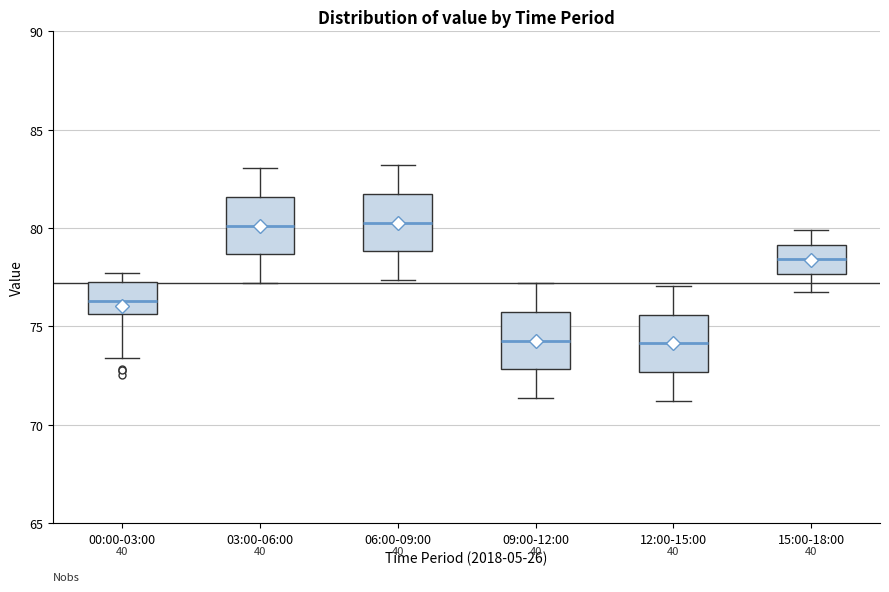

Reading left to right, read every box against the y-axis: the position of its median line, the range the box covers, and the ends of its whiskers. The values are not printed on the chart, so give them approximately, as read against the axis.

00:00-03:00: median 76.5, box 75.5 to 77.5, whiskers 73.5 to 77.5 (just above the box's upper edge)
03:00-06:00: median 80.0, box 78.5 to 81.5, whiskers 77.0 to 83.0
06:00-09:00: median 80.5, box 79.0 to 81.5, whiskers 77.5 to 83.0
09:00-12:00: median 74.5, box 73.0 to 75.5, whiskers 71.5 to 77.0
12:00-15:00: median 74.0, box 72.5 to 75.5, whiskers 71.0 to 77.0
15:00-18:00: median 78.5, box 77.5 to 79.0, whiskers 77.0 to 80.0